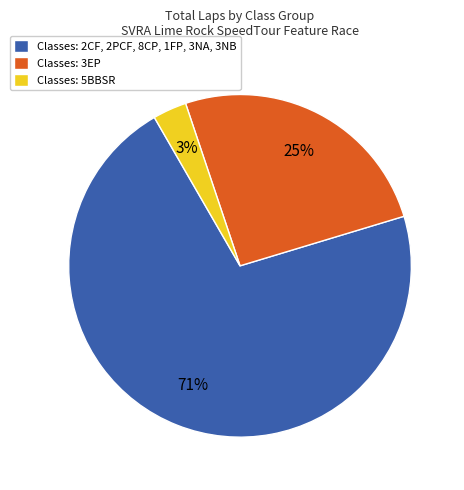

To the nearest percent, what portion does Classes: 3EP represent?

25%